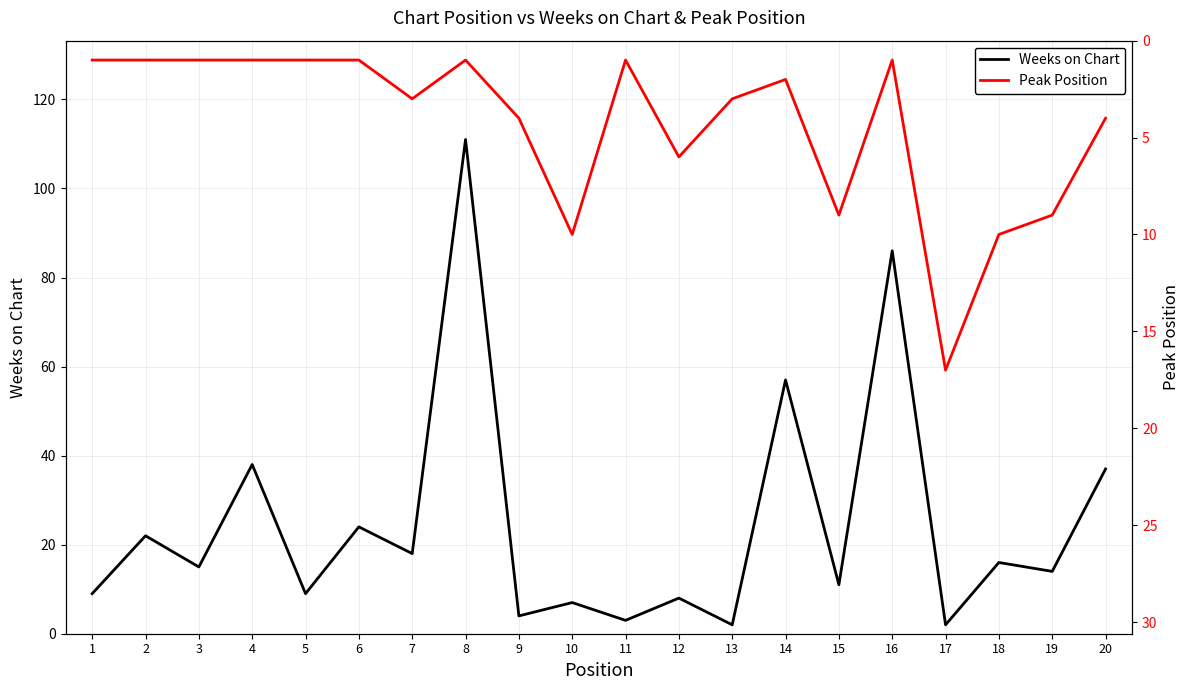

Reading left to right, transcribe all the data shown in this chart.

Weeks on Chart: 1=9	2=22	3=15	4=38	5=9	6=24	7=18	8=111	9=4	10=7	11=3	12=8	13=2	14=57	15=11	16=86	17=2	18=16	19=14	20=37
Peak Position: 1=1	2=1	3=1	4=1	5=1	6=1	7=3	8=1	9=4	10=10	11=1	12=6	13=3	14=2	15=9	16=1	17=17	18=10	19=9	20=4